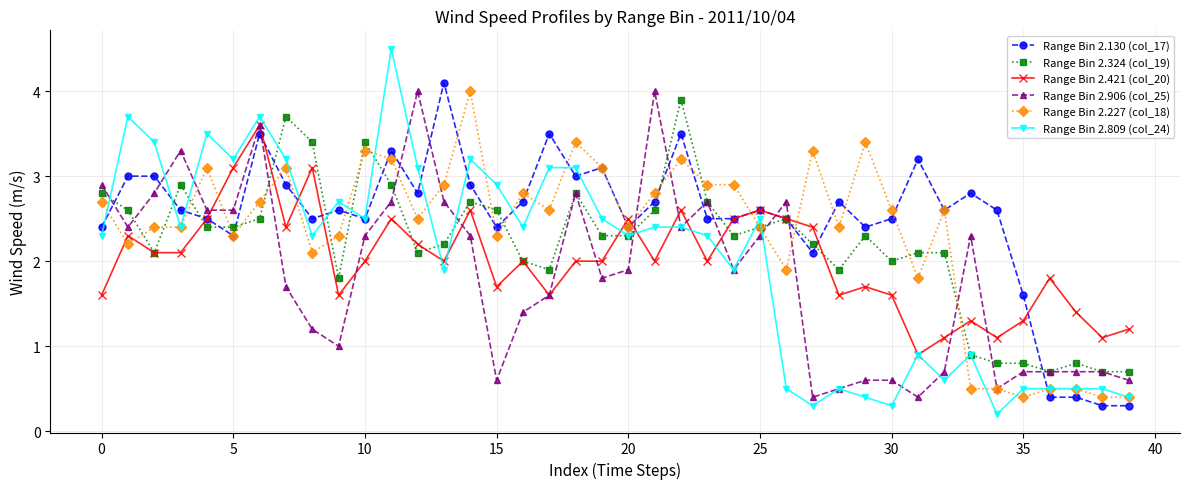

True or false: Range Bin 2.421 (col_20) and Range Bin 2.227 (col_18) intersect in this chart.

True